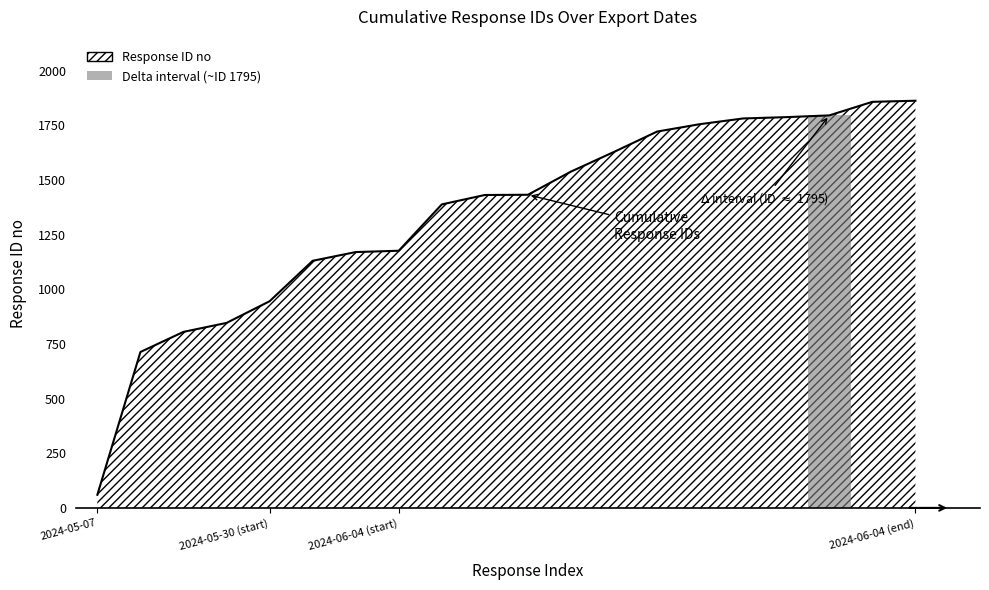

What is the minimum value shown in the chart?

60